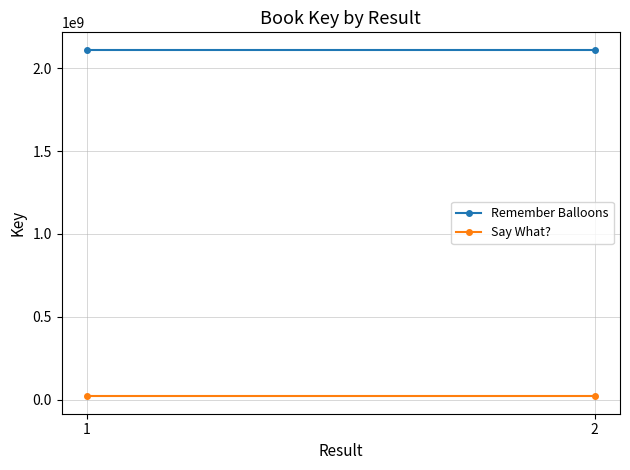

At which category does the chart reach its peak across all series?

1